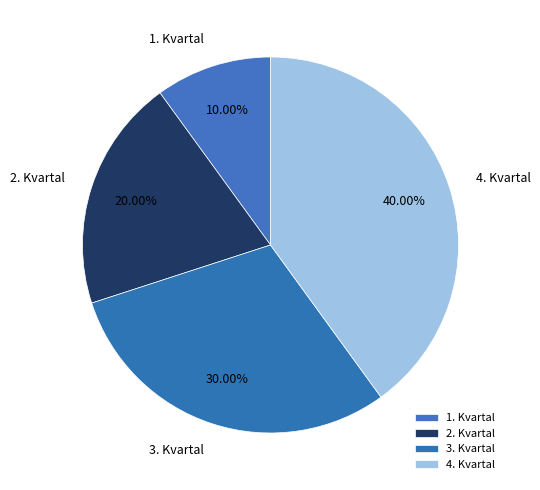

Does any single category account for the majority?

No